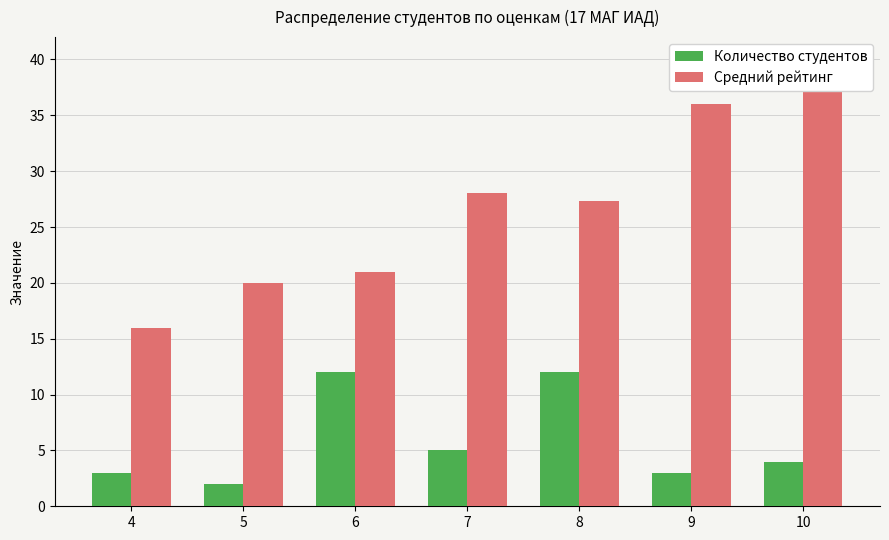

What is the smallest value displayed?

2.0